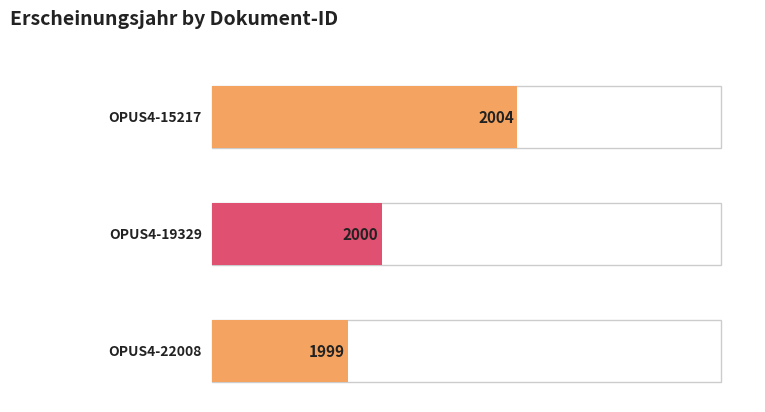

What is the difference between the maximum and minimum values?

5